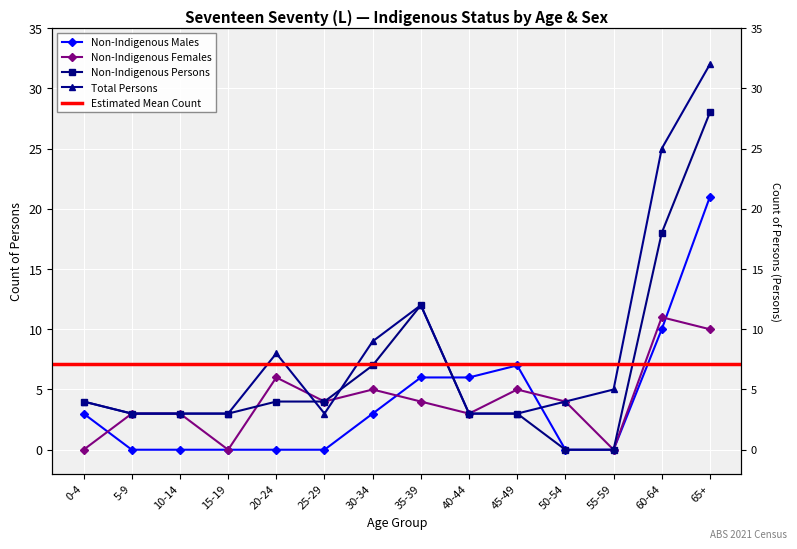

Reading left to right, what are all the values shown in this chart?

Non-Indigenous Males: 0-4=3	5-9=0	10-14=0	15-19=0	20-24=0	25-29=0	30-34=3	35-39=6	40-44=6	45-49=7	50-54=0	55-59=0	60-64=10	65+=21
Non-Indigenous Females: 0-4=0	5-9=3	10-14=3	15-19=0	20-24=6	25-29=4	30-34=5	35-39=4	40-44=3	45-49=5	50-54=4	55-59=0	60-64=11	65+=10
Total Persons: 0-4=4	5-9=3	10-14=3	15-19=3	20-24=8	25-29=3	30-34=9	35-39=12	40-44=3	45-49=3	50-54=4	55-59=5	60-64=25	65+=32
Non-Indigenous Persons: 0-4=4	5-9=3	10-14=3	15-19=3	20-24=4	25-29=4	30-34=7	35-39=12	40-44=3	45-49=3	50-54=0	55-59=0	60-64=18	65+=28